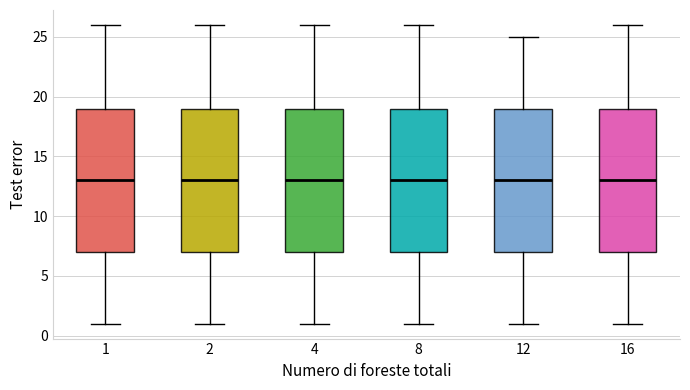

Reading left to right, transcribe this box plot: for each box, give where its median line is, the range the box spans, and where its two whiskers end, as read against the y-axis. The values are not printed on the chart, so give them approximately, as read against the axis.

1: median 13, box 7 to 19, whiskers 1 to 26
2: median 13, box 7 to 19, whiskers 1 to 26
4: median 13, box 7 to 19, whiskers 1 to 26
8: median 13, box 7 to 19, whiskers 1 to 26
12: median 13, box 7 to 19, whiskers 1 to 25
16: median 13, box 7 to 19, whiskers 1 to 26